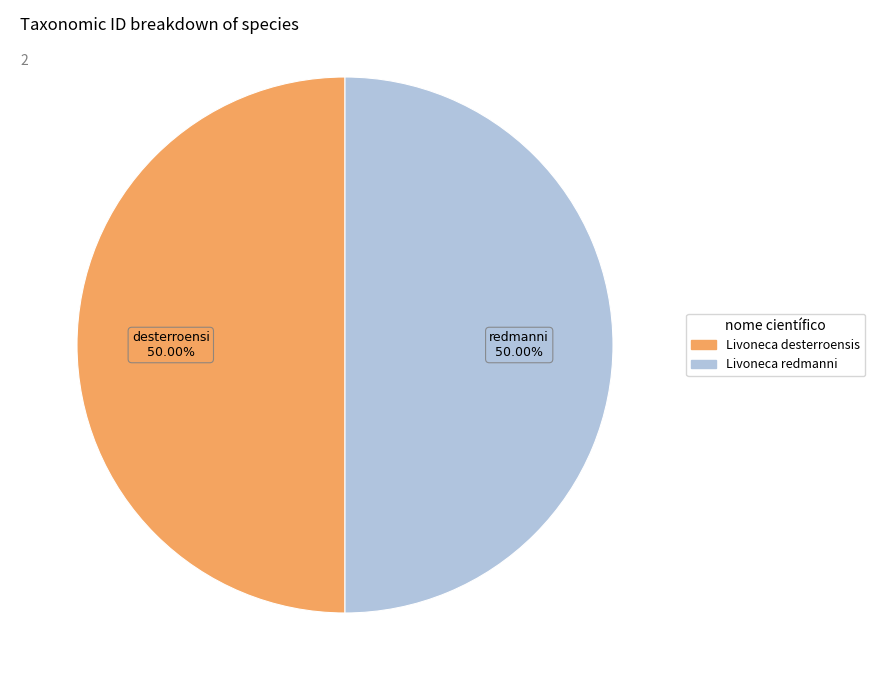

Combined, do Livoneca redmanni and Livoneca desterroensis account for over 50%?

Yes